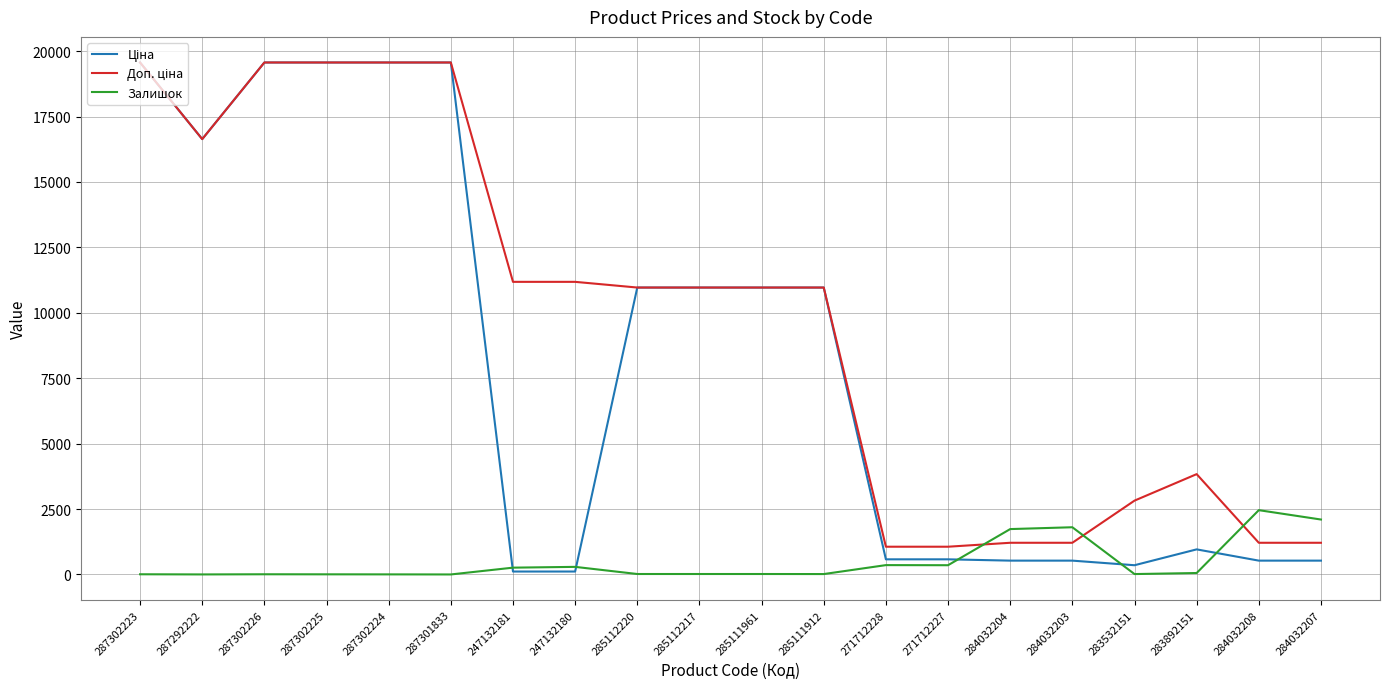

What is the maximum value shown in the chart?

19564.9